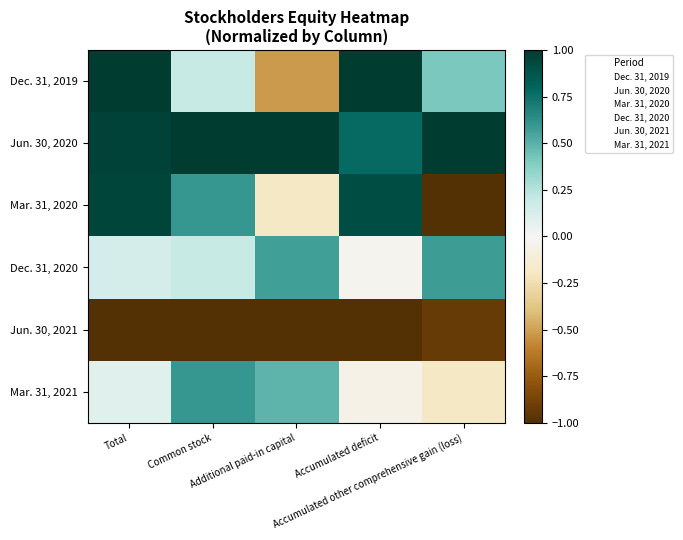

At which category does the chart reach its peak across all series?

Total